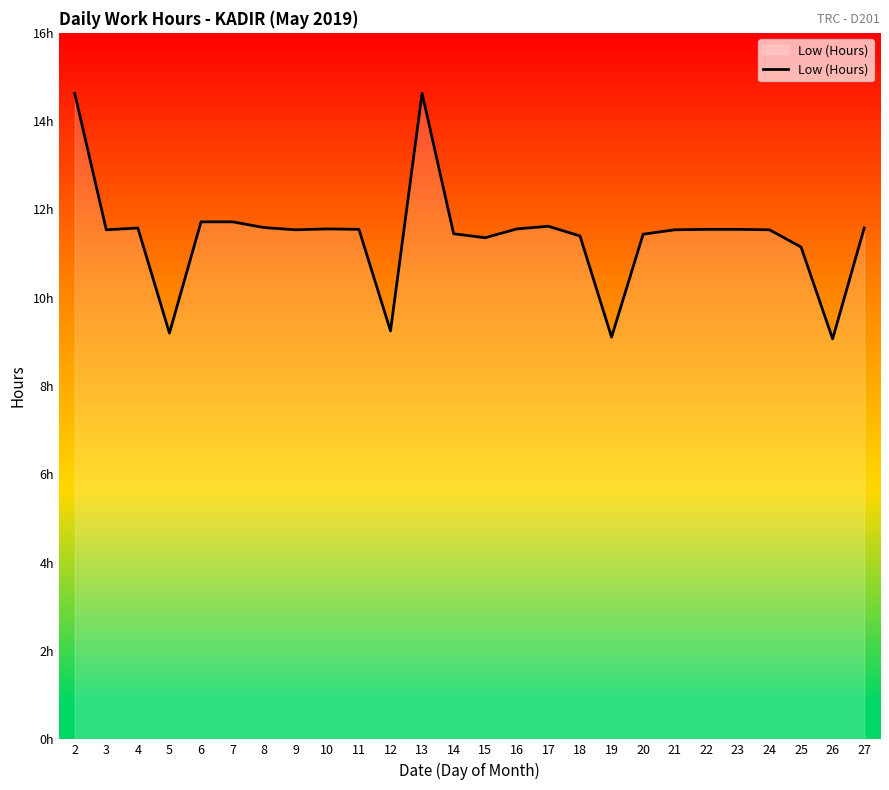

Reading left to right, extract all data points from this chart.

14.6	11.5	11.6	9.2	11.7	11.7	11.6	11.5	11.6	11.6	9.2	14.6	11.4	11.4	11.6	11.6	11.4	9.1	11.4	11.5	11.6	11.6	11.5	11.2	9.1	11.6